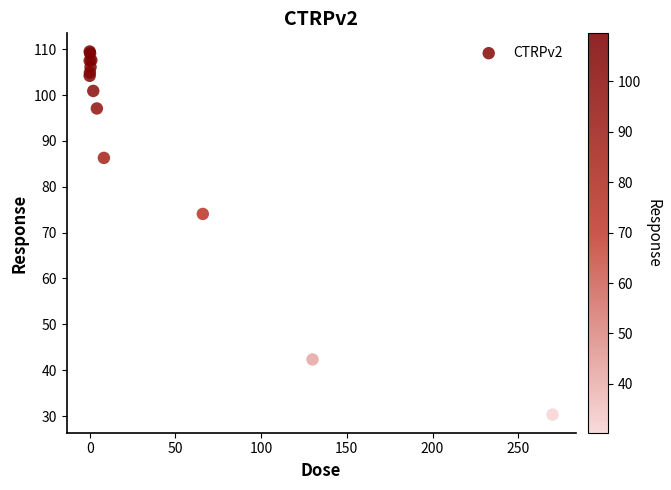

What Y value in the scatter plot is closest to 69?

74.1